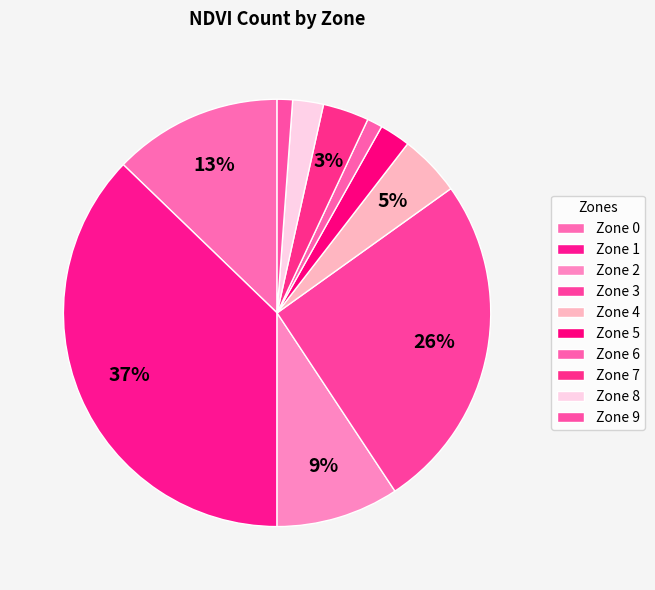

Which slice is the largest?

Zone 1